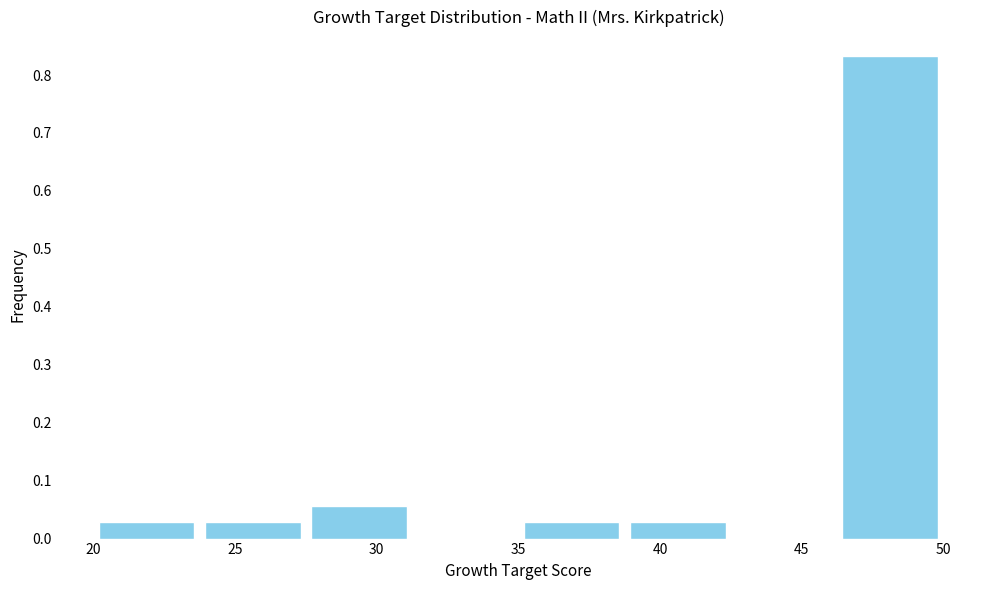

How tall is the bar that spans 23.75 to 27.50 on the x-axis? Neither the bar edges nor the heights are printed on the chart, so give them approximately, as read against the axes.

0.03